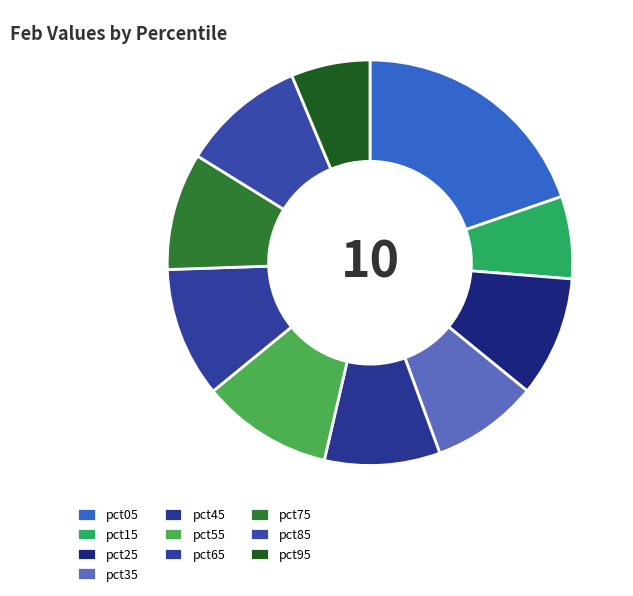

What is the largest slice in the pie chart?

pct05